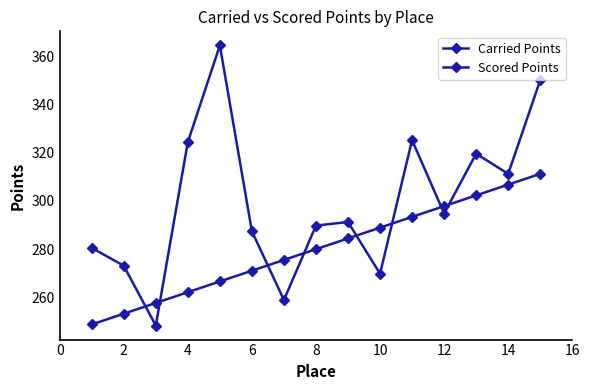

What is the maximum value for Scored Points?

311.2